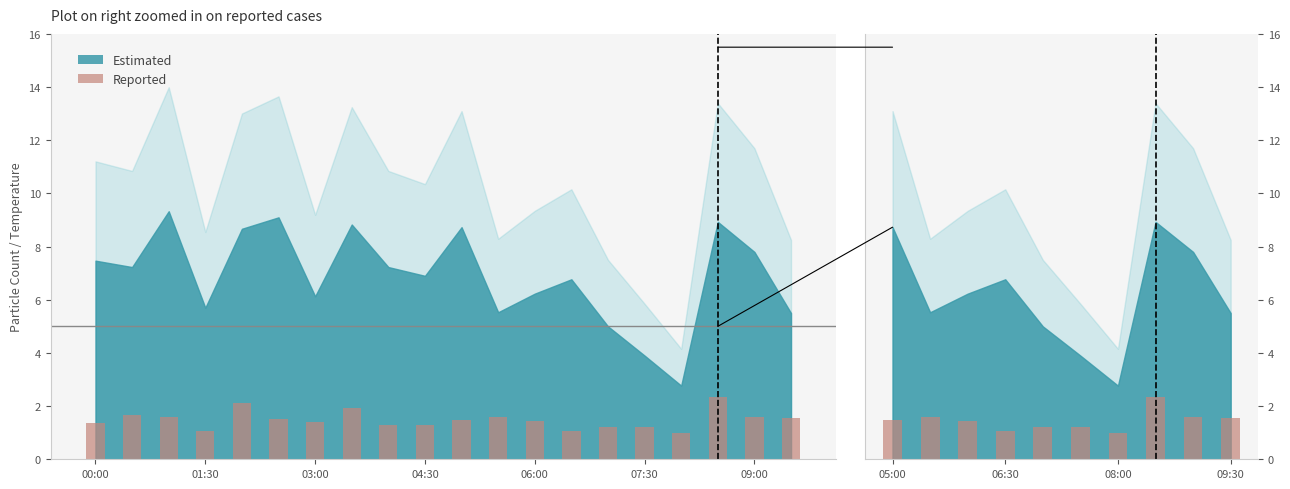

What is the value of the 1st bar from the left?

1.5